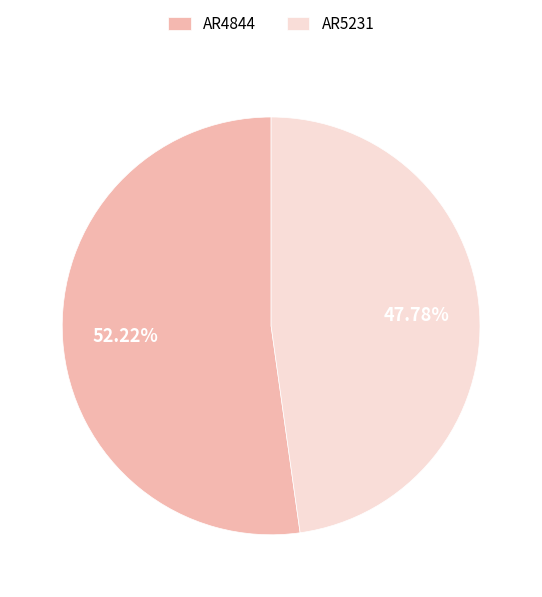

Does AR5231 represent more than half of the total?

No